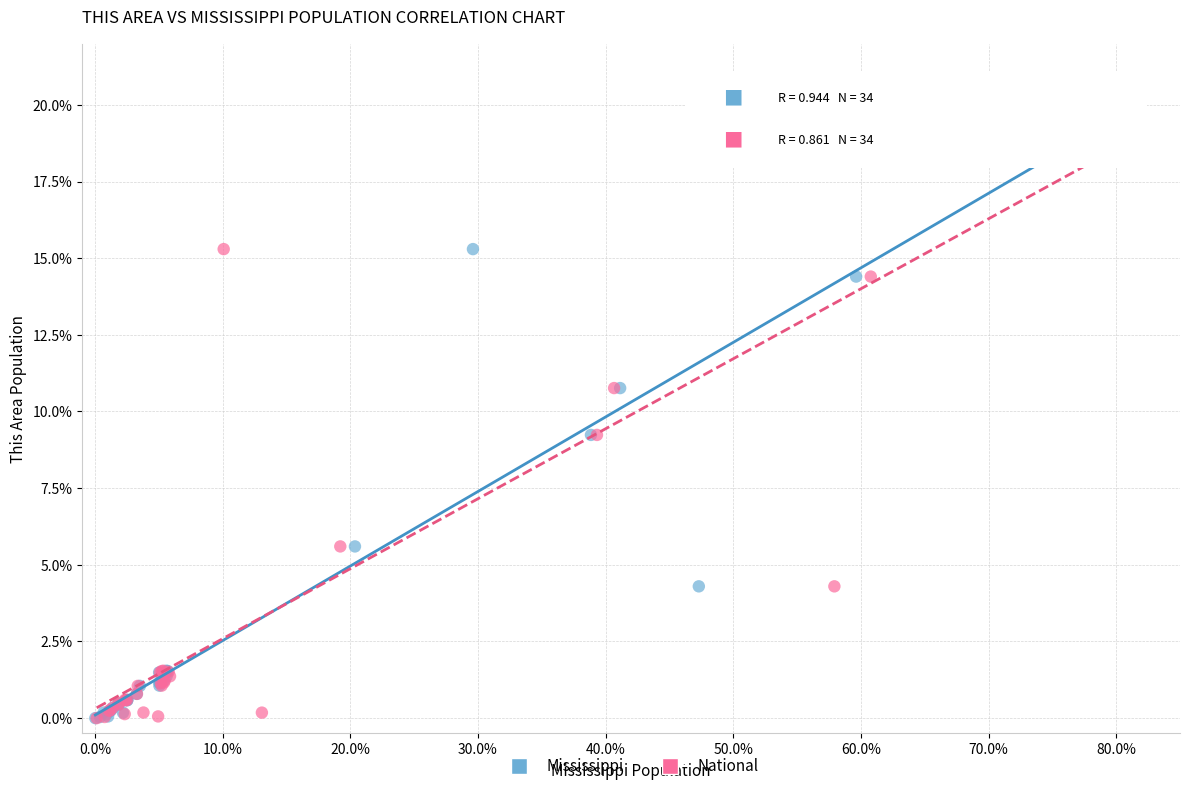

What are all the series names shown in the legend?

Mississippi, National